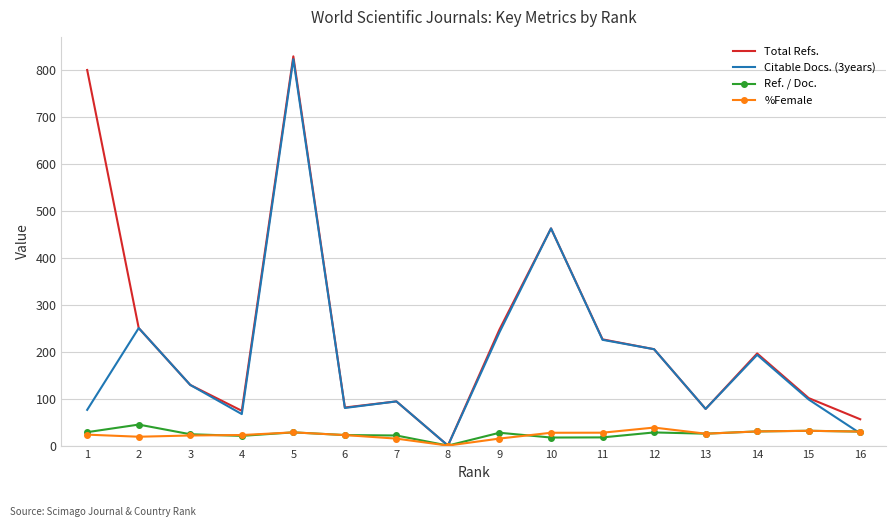

Between 8 and 11, which series saw the biggest shift?

Total Refs.